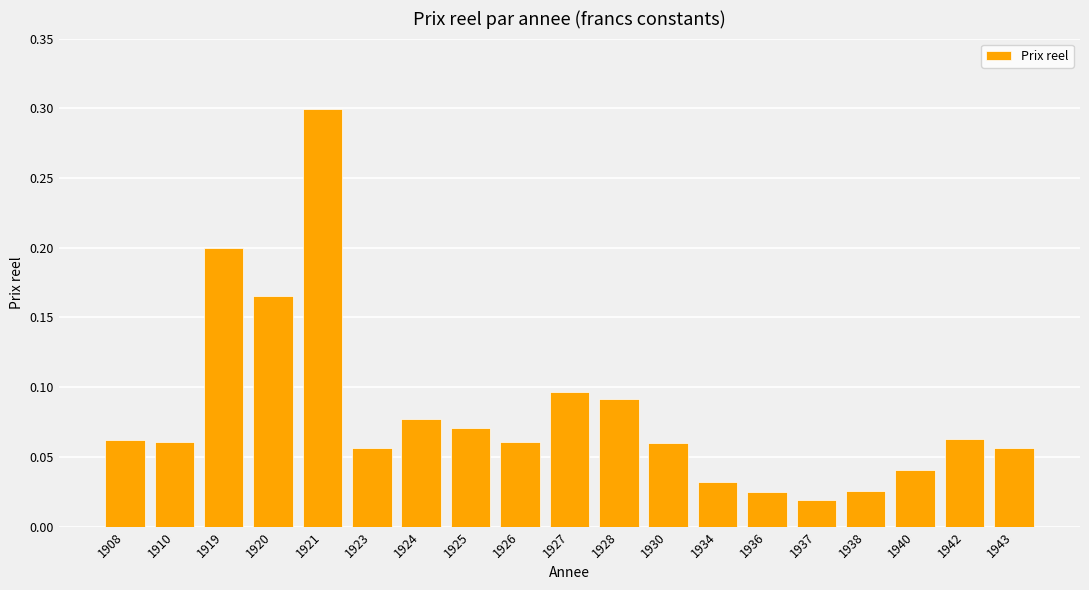

Is it true that the value at 1920 is 0.2?

True